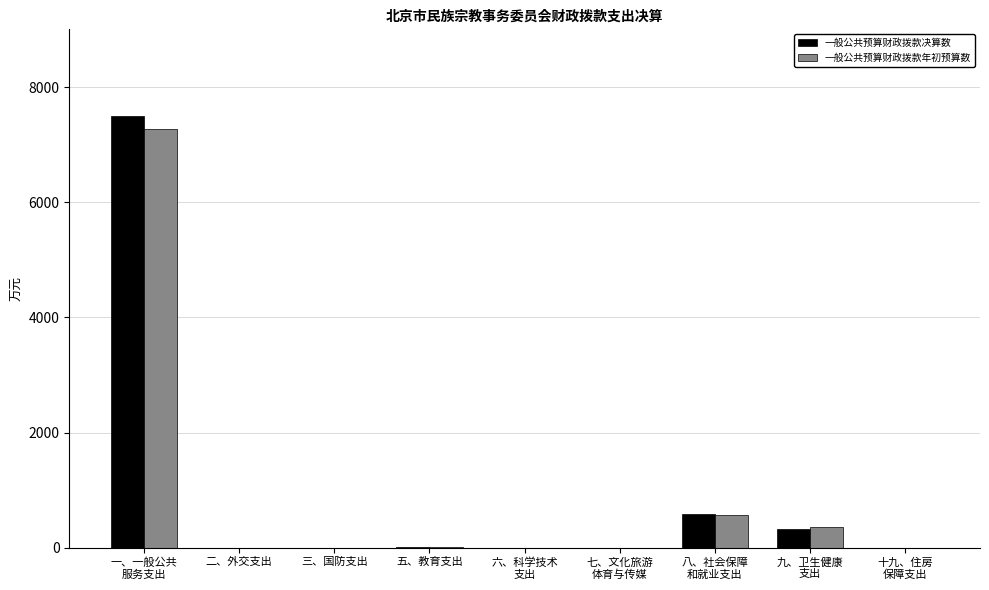

What is the average value of the 一般公共预算财政拨款年初预算数 series?

913.6